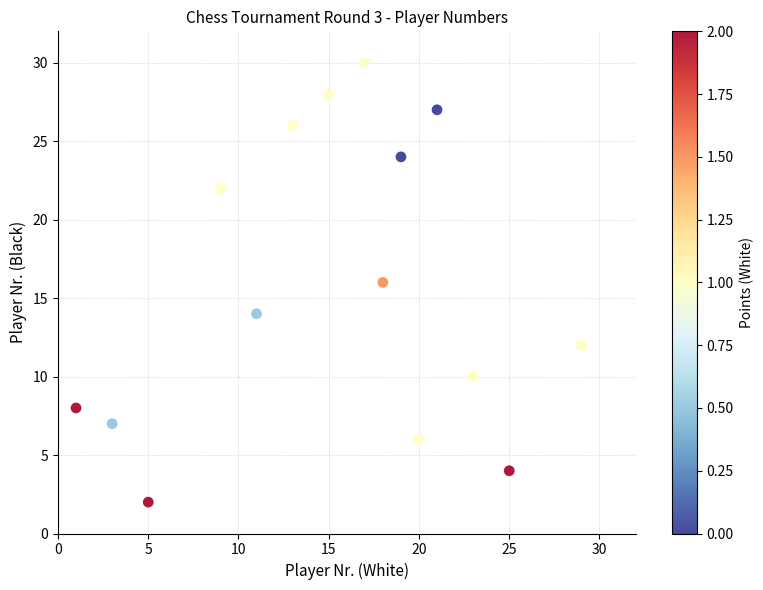

What is the range of Y values (max minus min)?

28